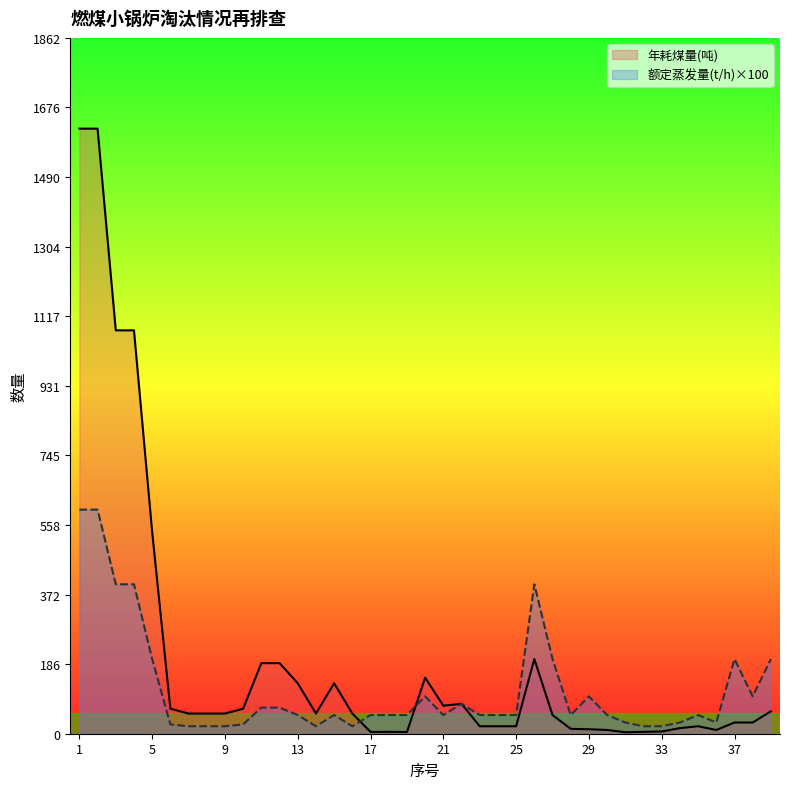

Which series ends up on top after the final intersection of 额定蒸发量(t/h) and 年耗煤量(吨)?

年耗煤量(吨)